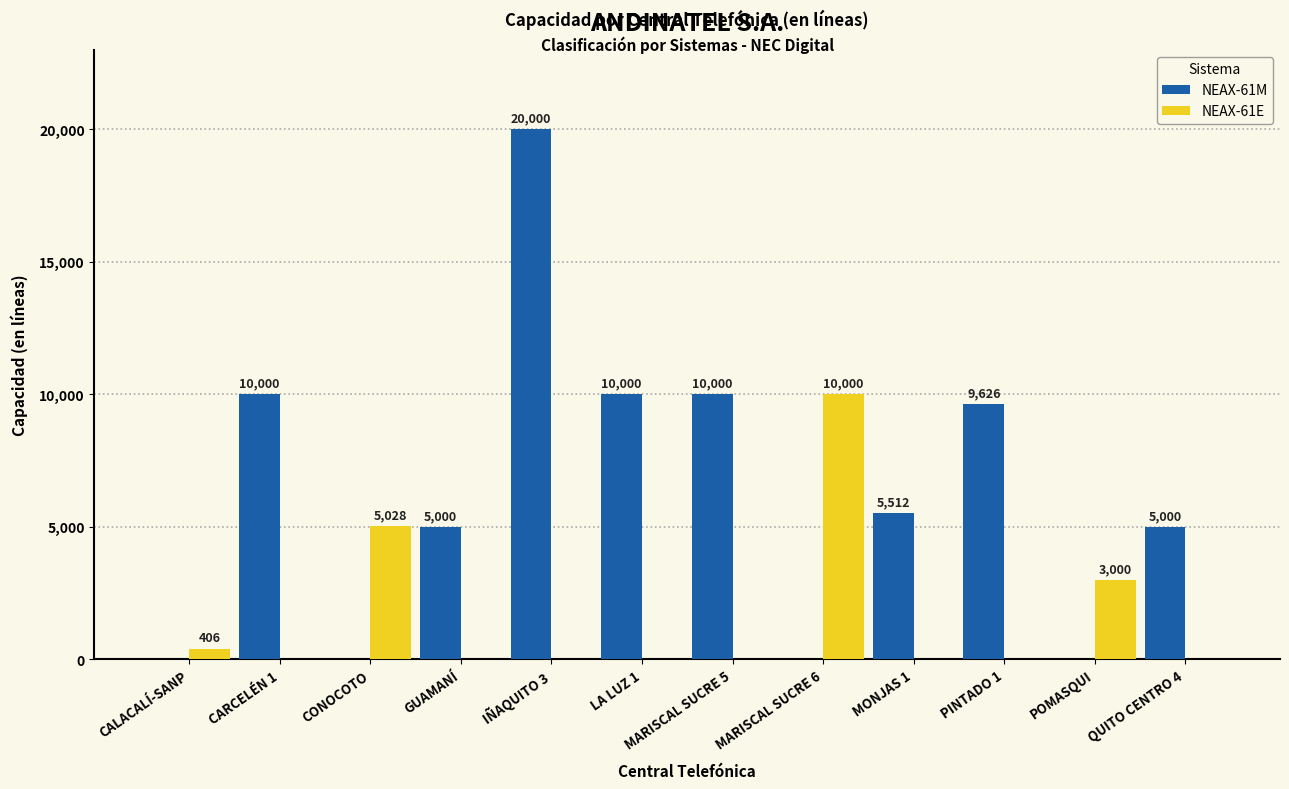

What is the total value across all series at QUITO CENTRO 4?

5000